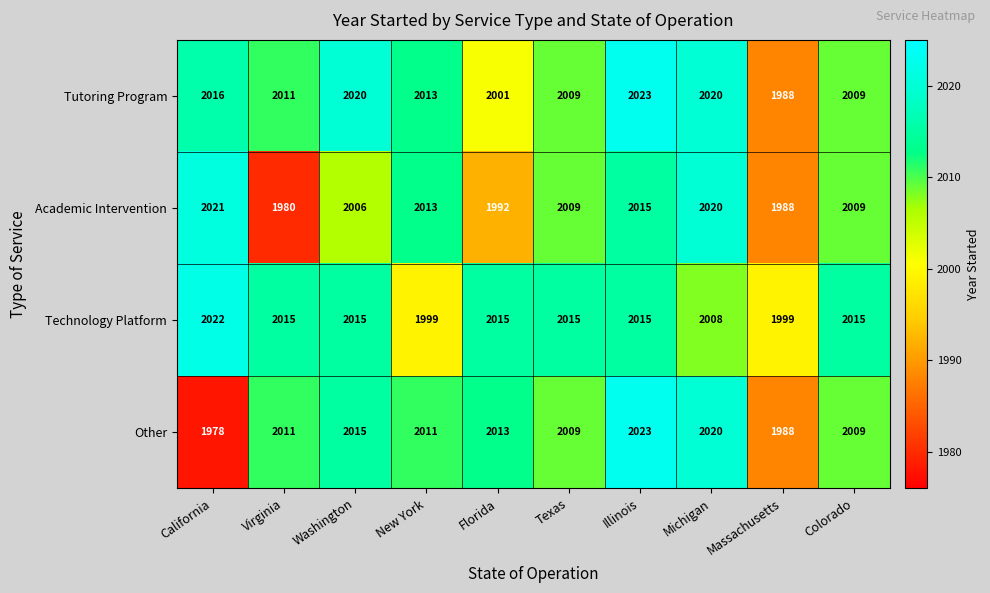

Which series has the largest range (max minus min)?

Other